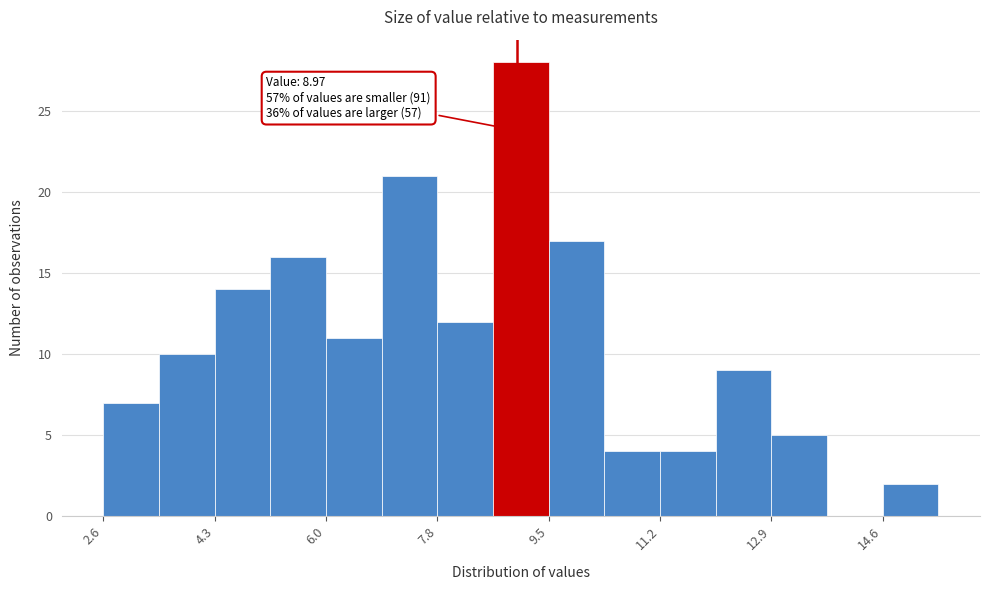

Over which range of the x-axis is the bar tallest?

8.6 to 9.4